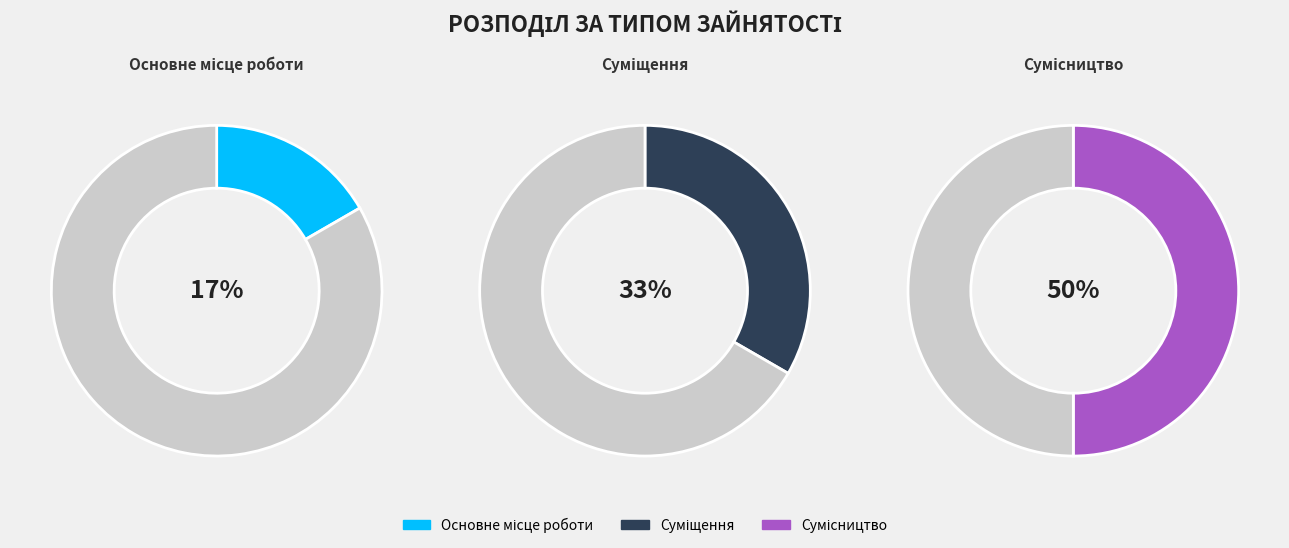

What is the largest slice in the pie chart?

Сумісництво